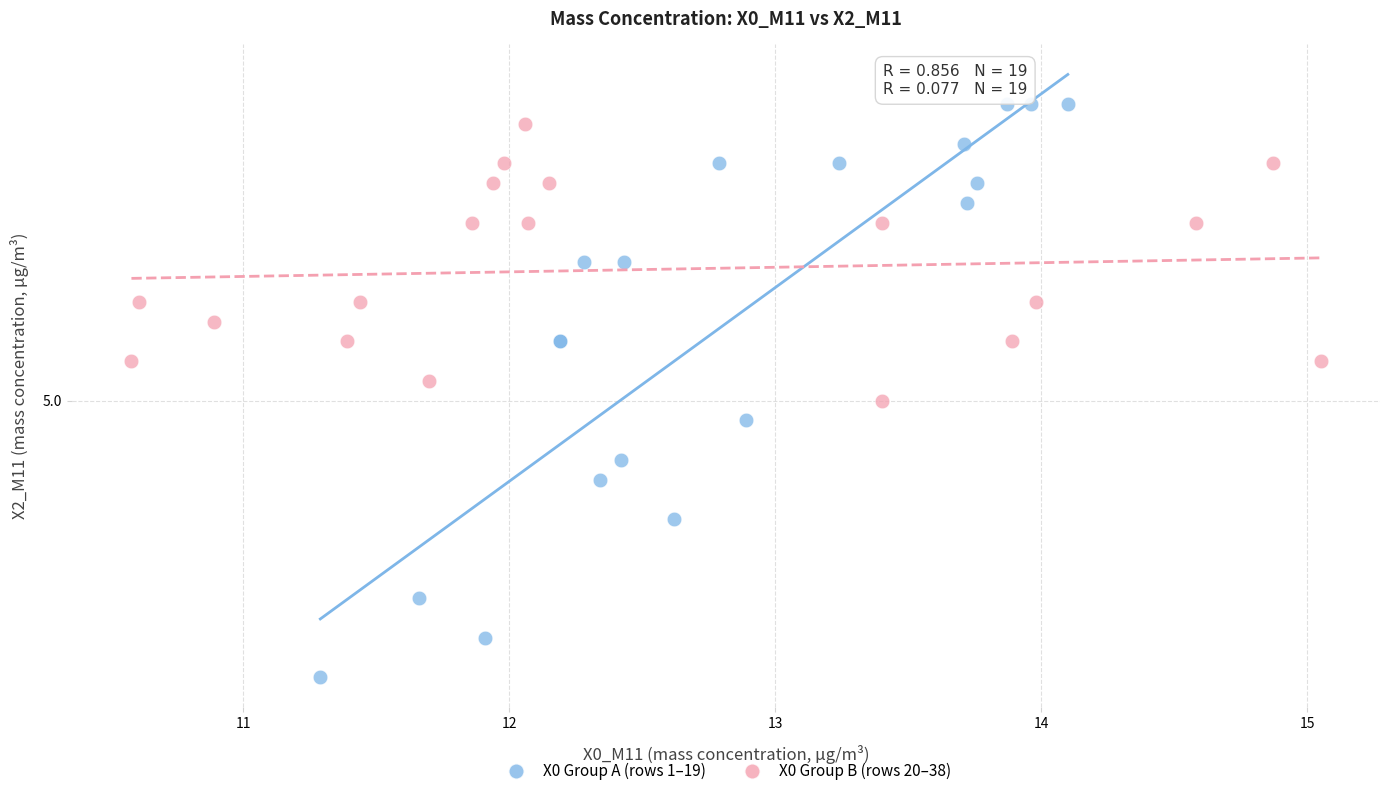

Which series has the largest Y range (max minus min)?

X0 Group A (rows 1–19)